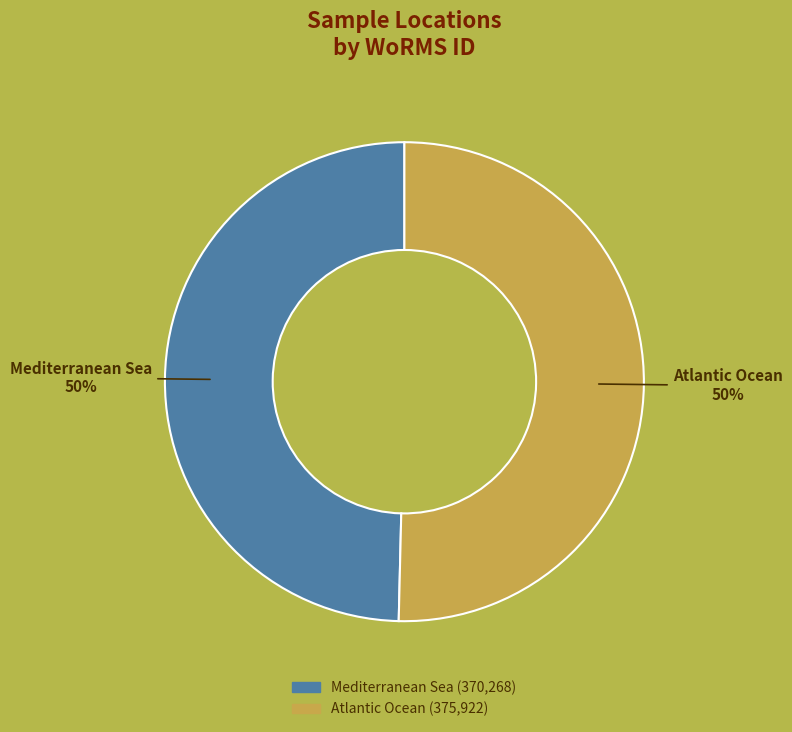

True or false: Mediterranean Sea accounts for 39% of the total.

False